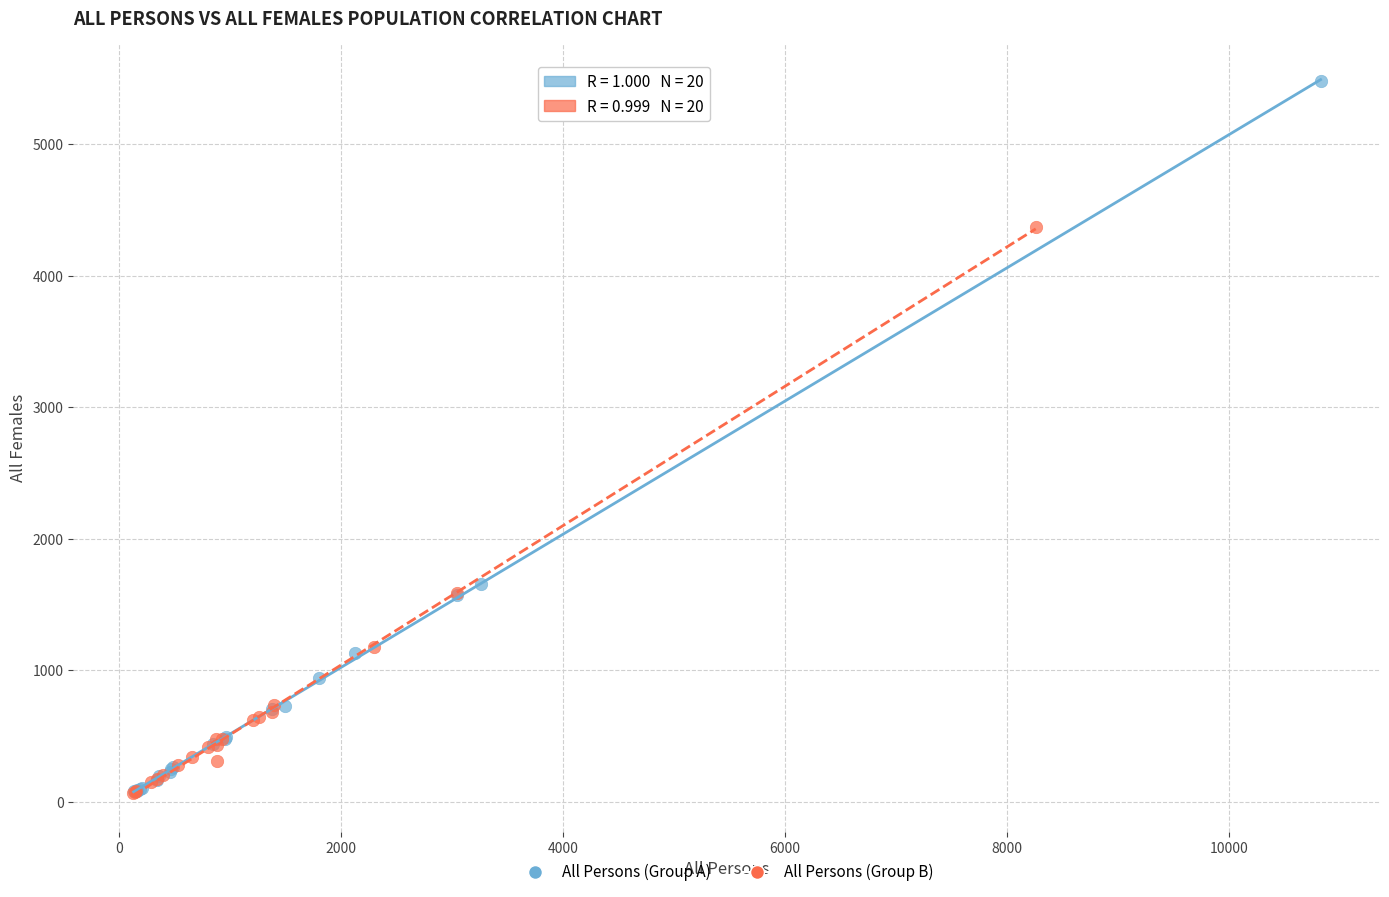

Which series has the largest Y range (max minus min)?

All Persons (Group A)